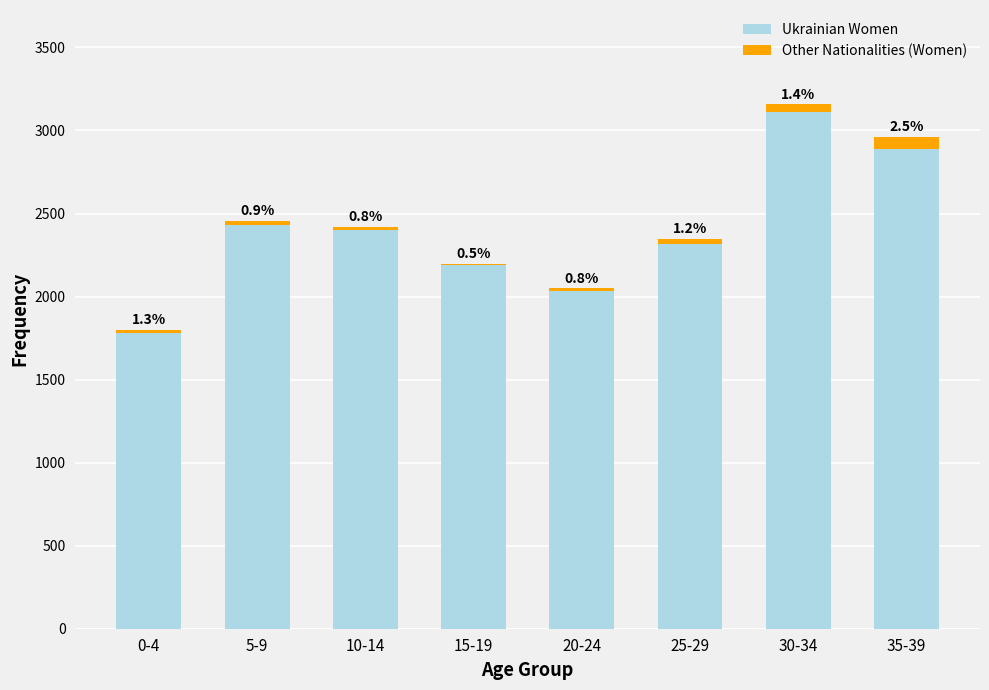

What value does the Other Nationalities (Women) series have at 0-4?

23